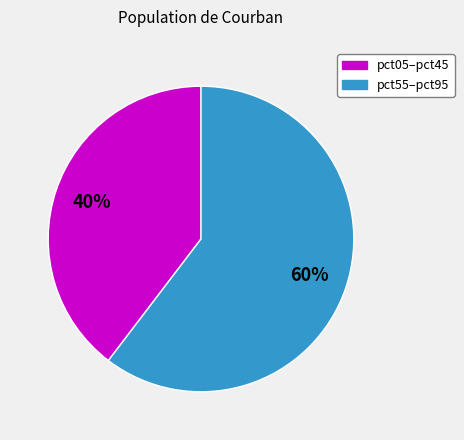

Is there a majority slice in this chart?

Yes